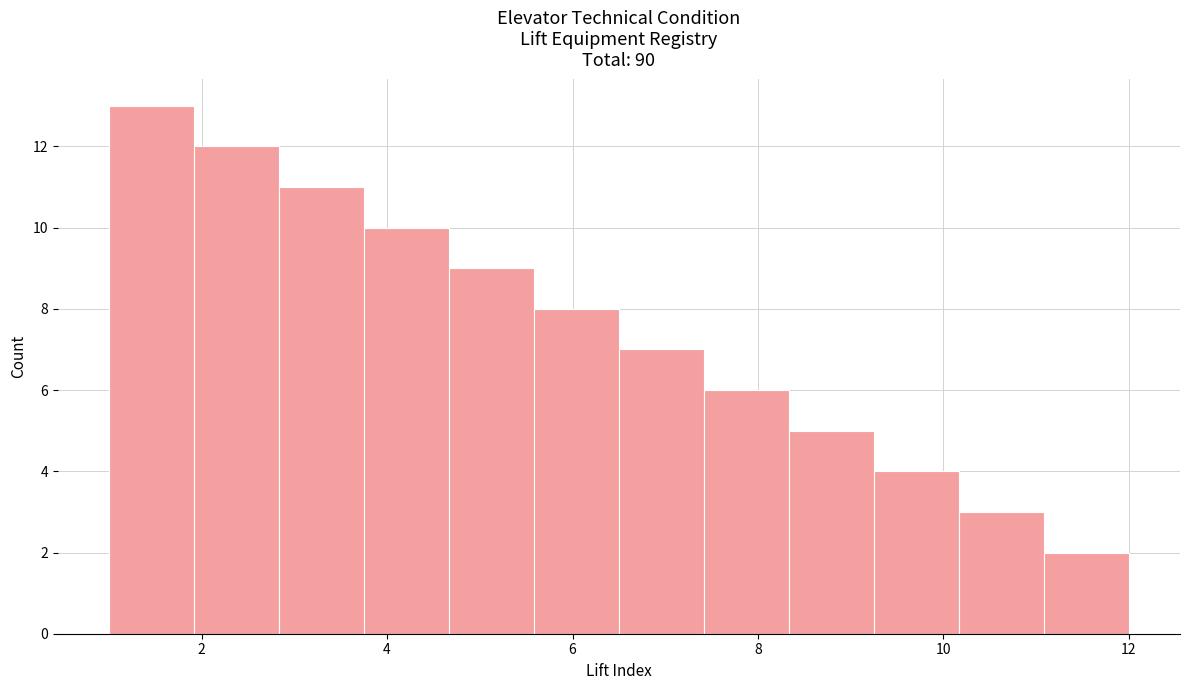

How tall is the bar that spans 8.4 to 9.2 on the x-axis? Neither the bar edges nor the heights are printed on the chart, so give them approximately, as read against the axes.

5